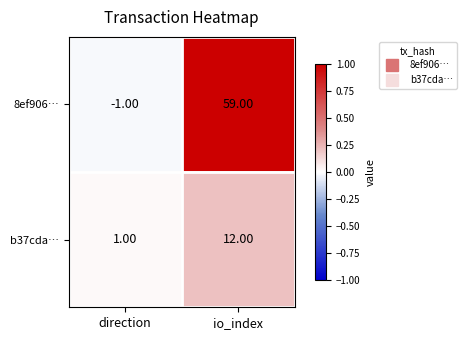

At which category is the sum across all series the highest?

io_index